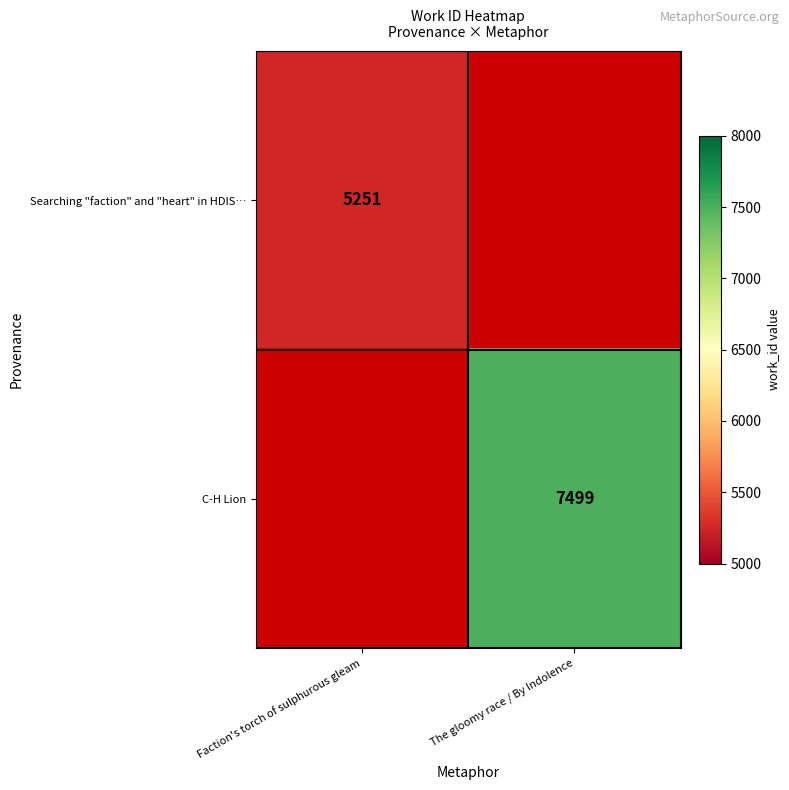

True or false: Searching "faction" and "heart" in HDIS… has a value of 7356 at Faction's torch of sulphurous gleam.

False